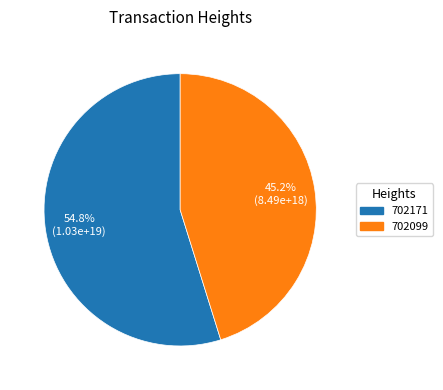

Between 702171 and 702099, which is larger?

702171